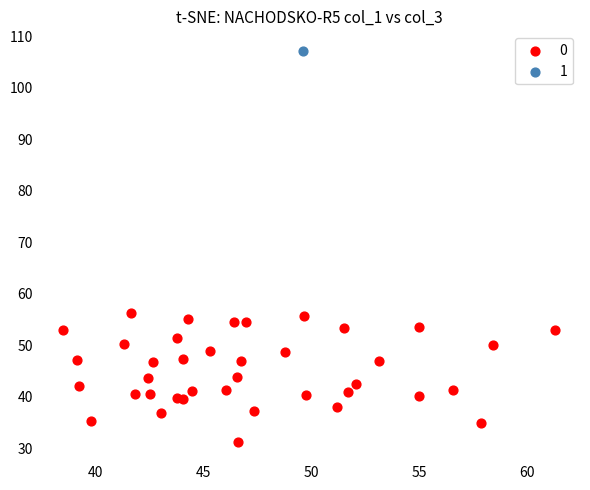

What are all the series names shown in the legend?

0, 1